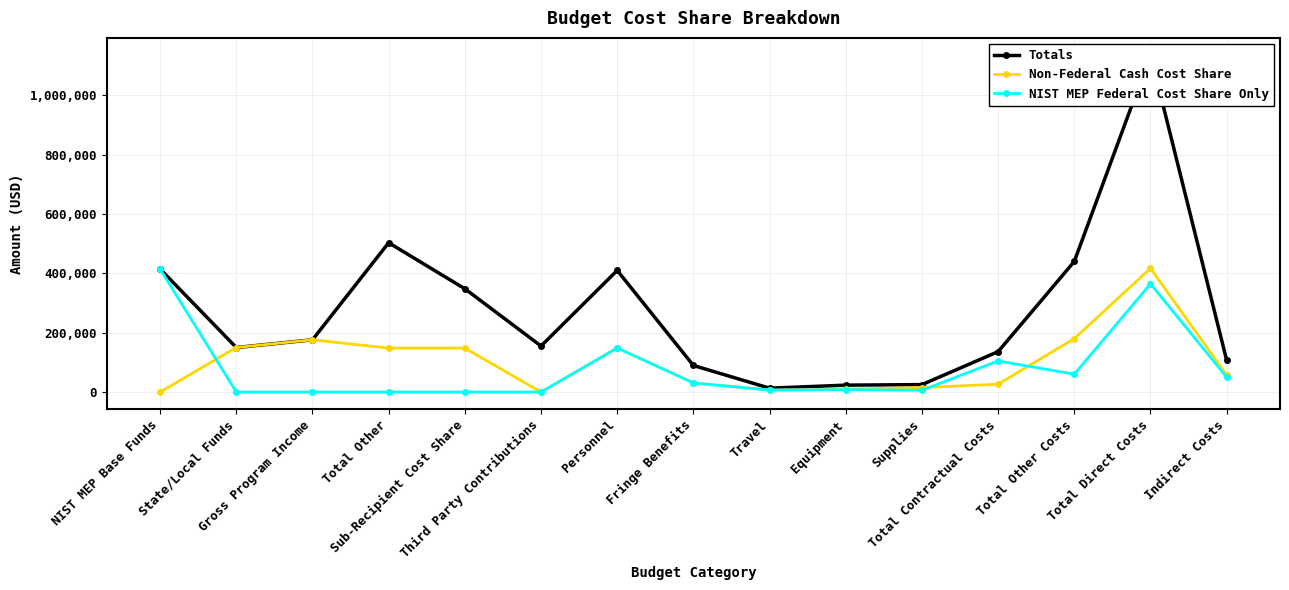

Does the chart display data point markers on the line(s)?

Yes